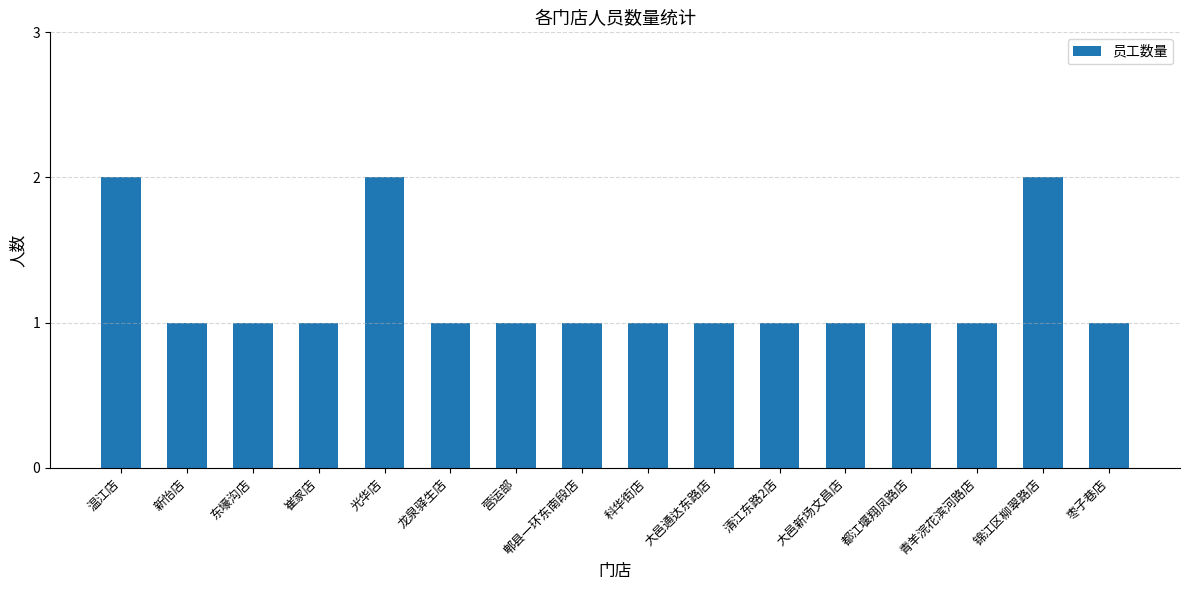

What is the change in value from 都江堰翔凤路店 to 锦江区柳翠路店?

+1